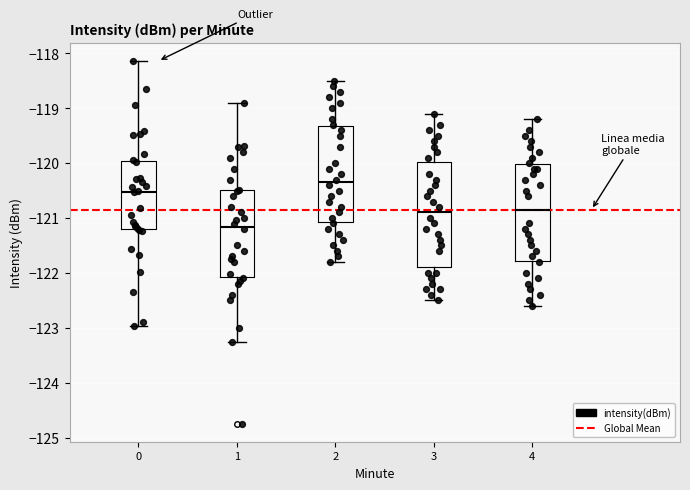

Which box's median line is the lowest?

1